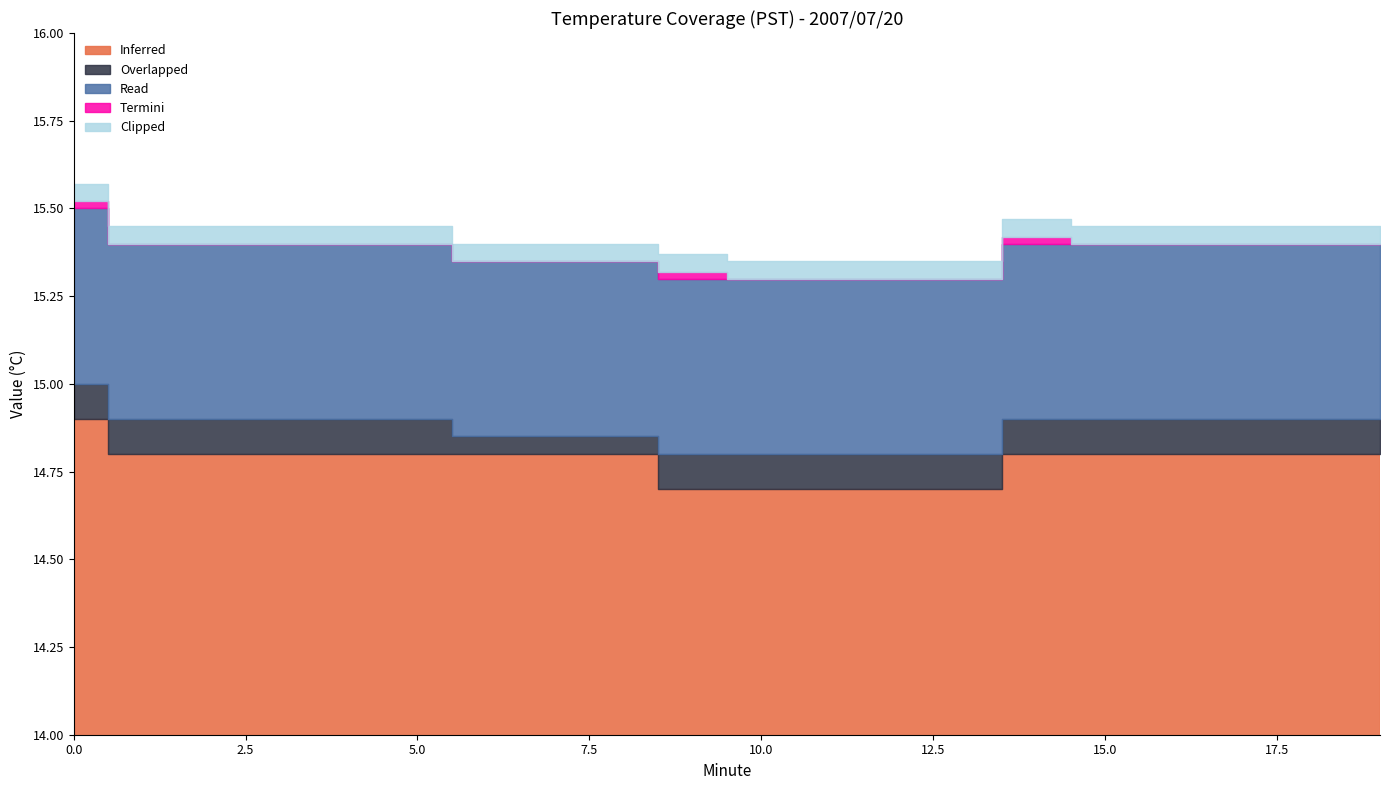

True or false: Inferred and Termini intersect in this chart.

False